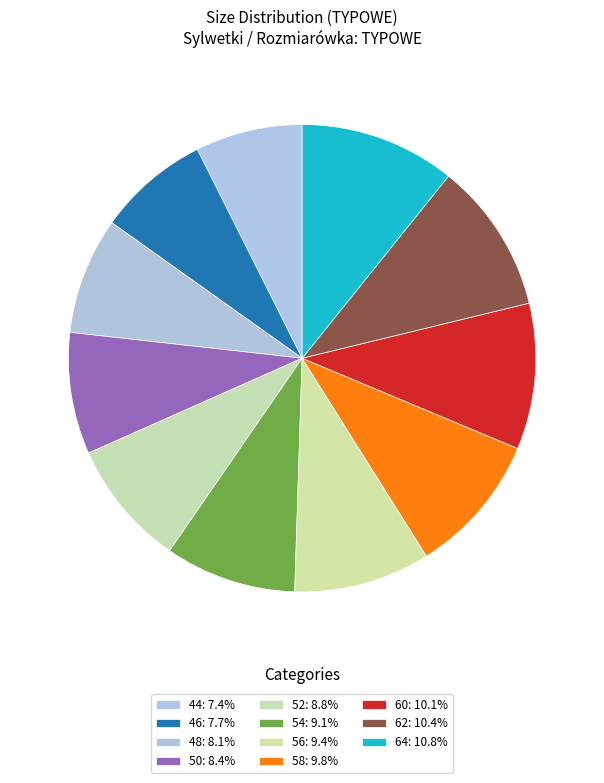

Is the sum of 58 and 48 greater than half?

No